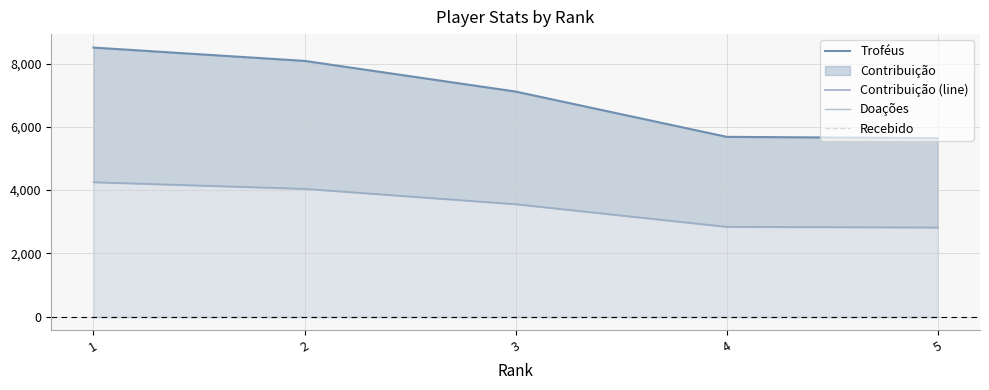

Between 1 and 5, which is larger?

1